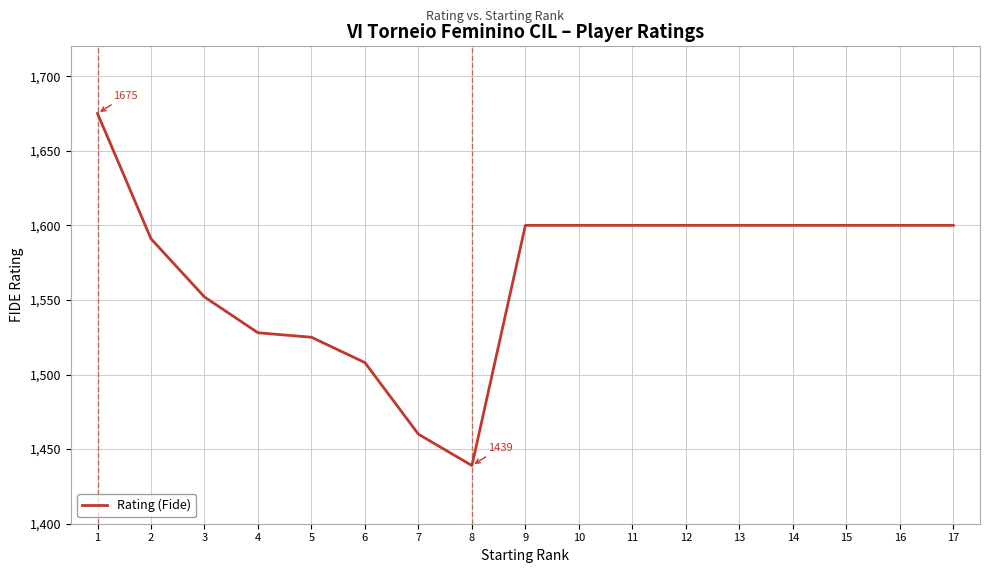

What is the smallest value displayed?

1439